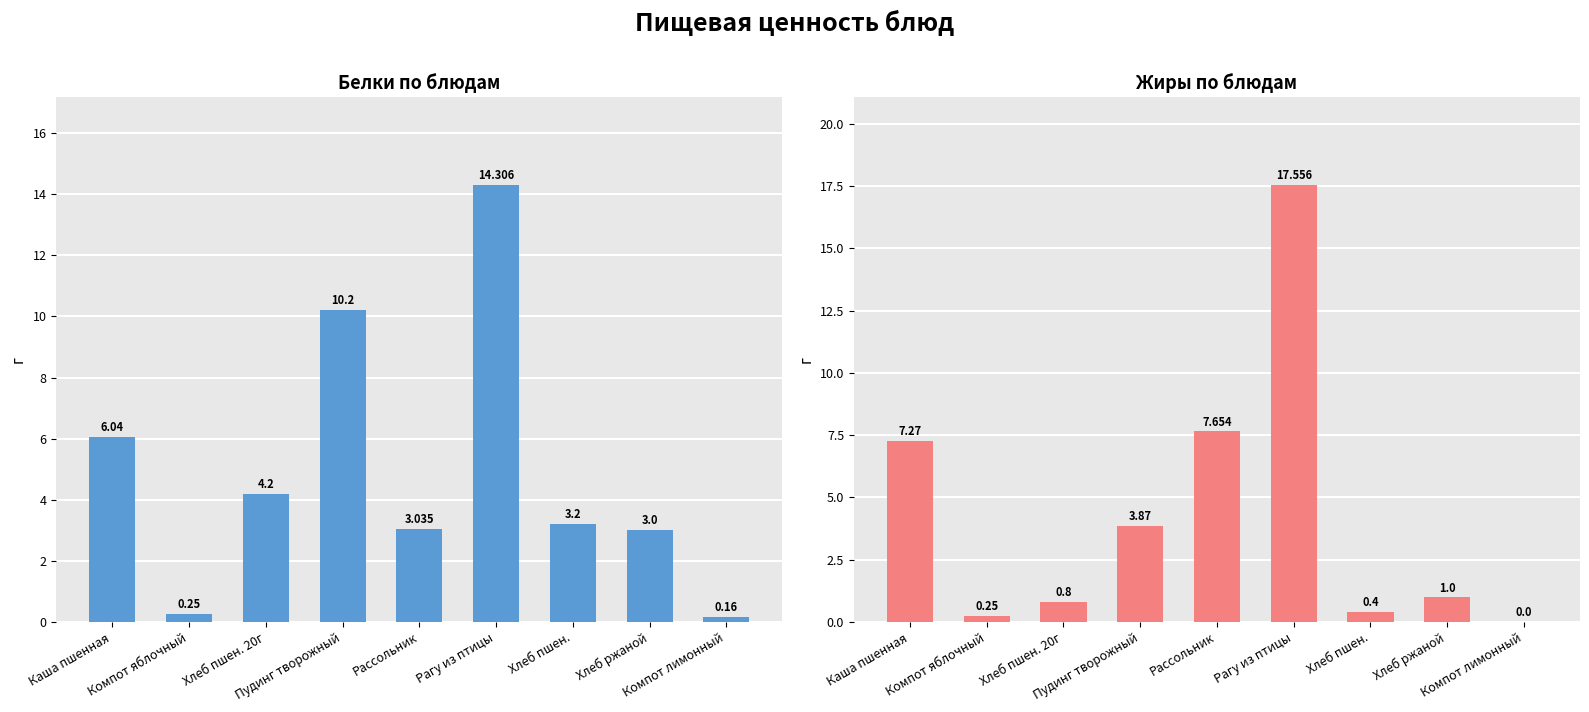

Does the chart contain any negative values?

No